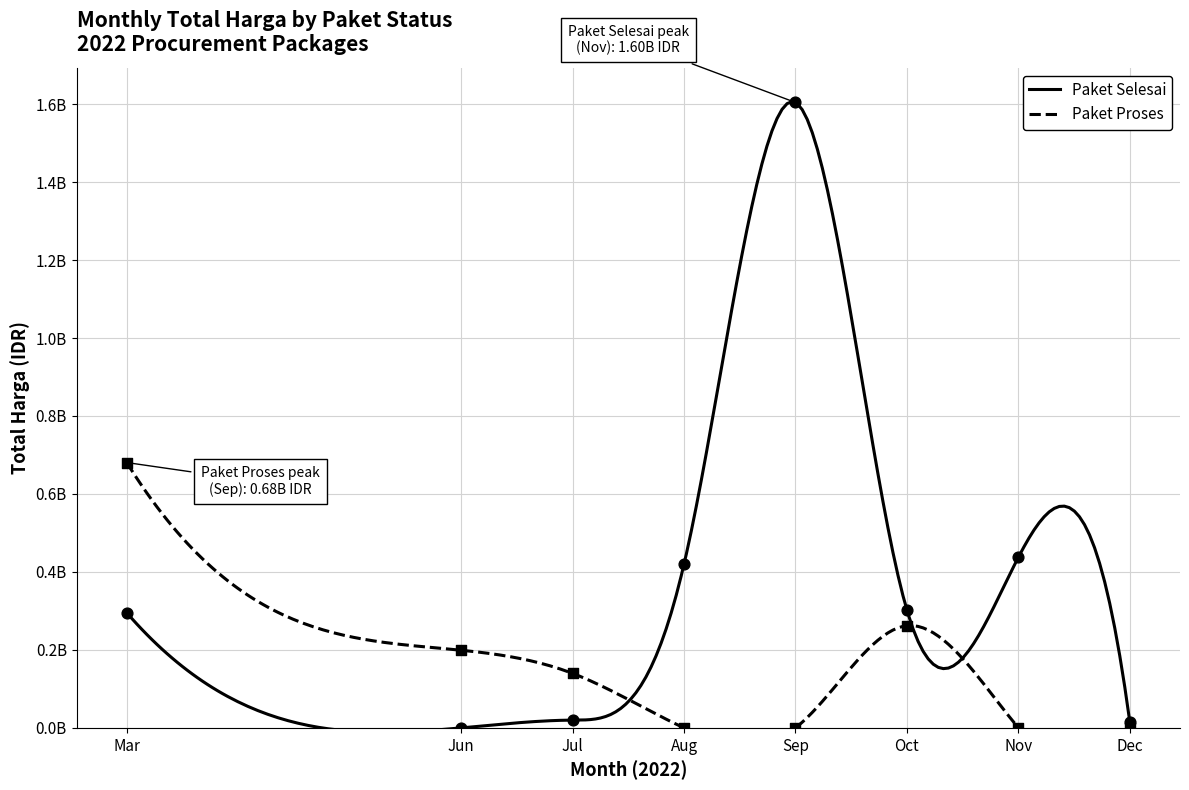

Which series contains the lowest Y value?

Paket Proses